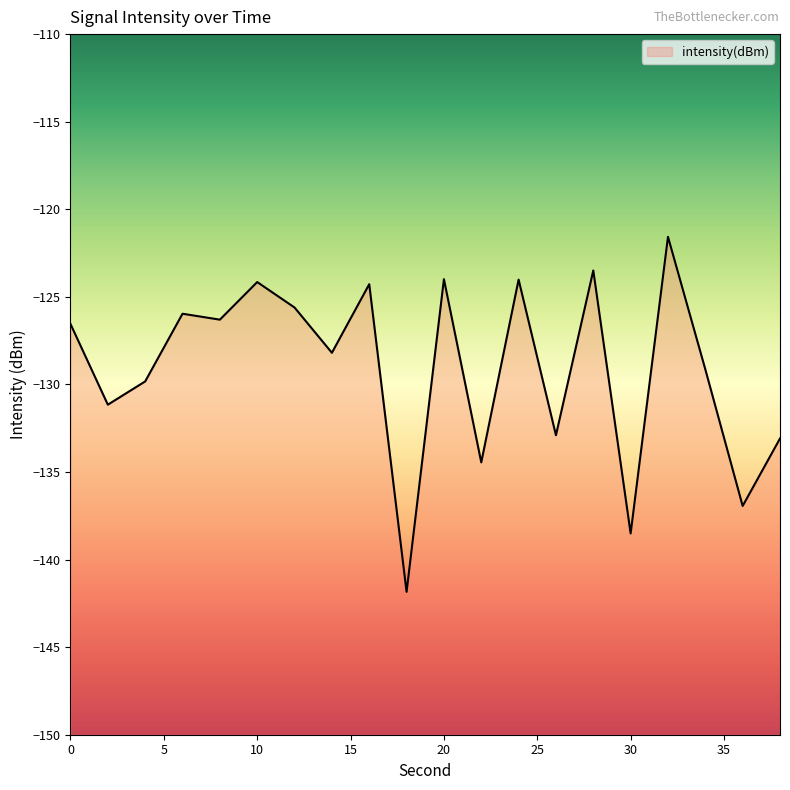

Is it true that the value at 20 is -124.0?

True